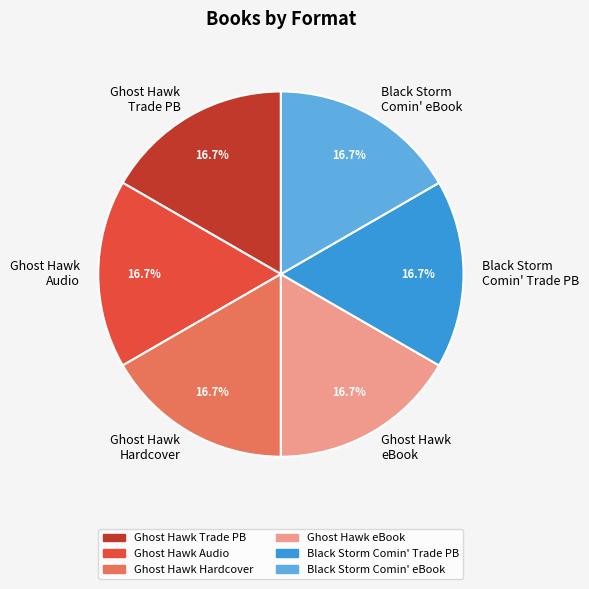

Count the number of slices in the pie.

6